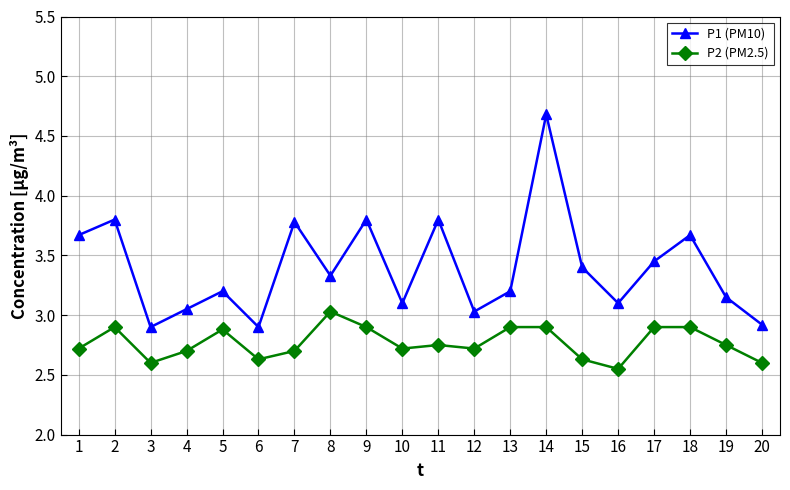

Which category has the lowest value across all series?

16